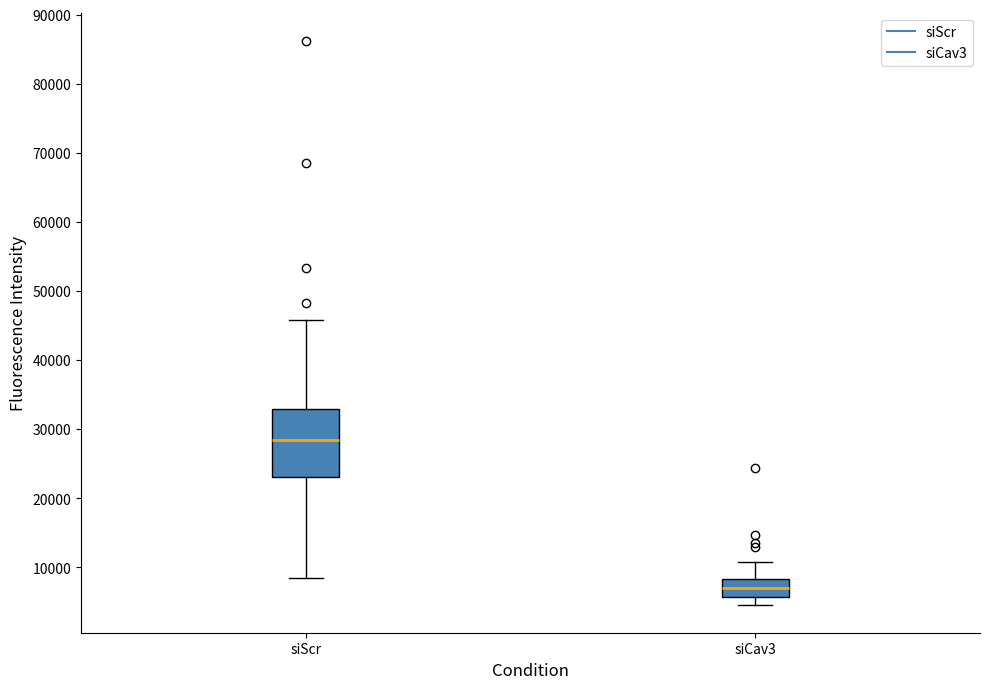

Which box has the lowest median line?

siCav3